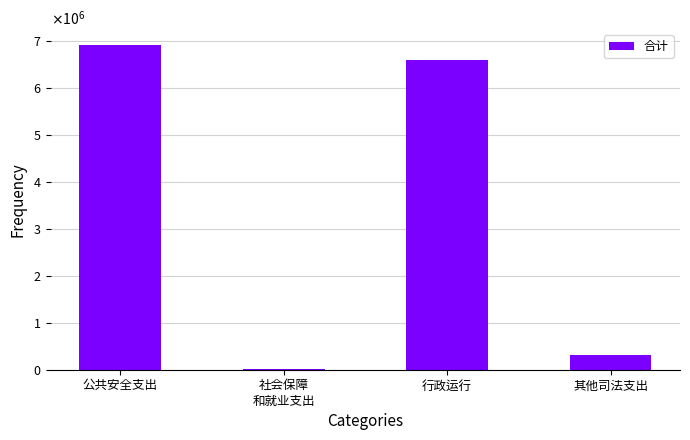

What is the sum of all values?

13824193.0